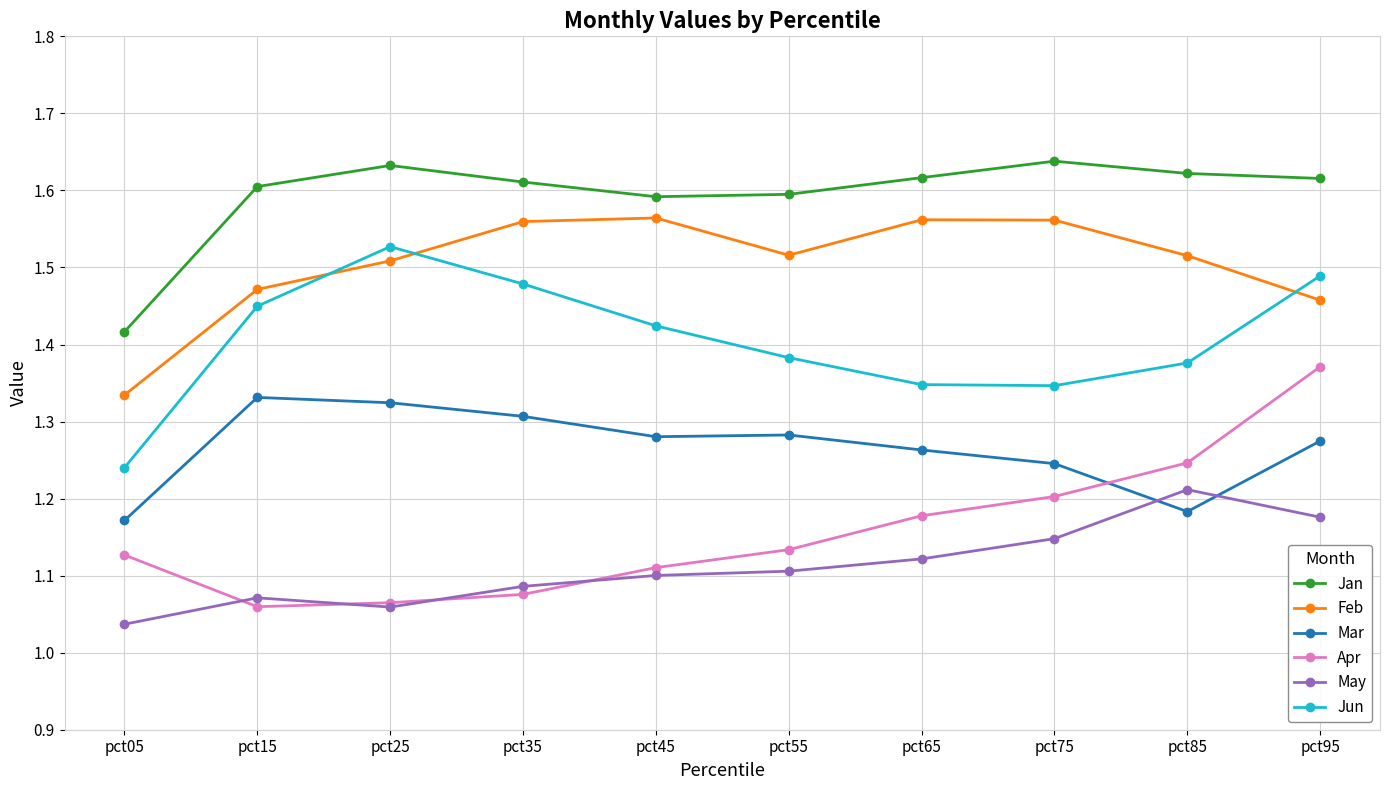

Is it true that Jan equals 0.6 at pct05?

False